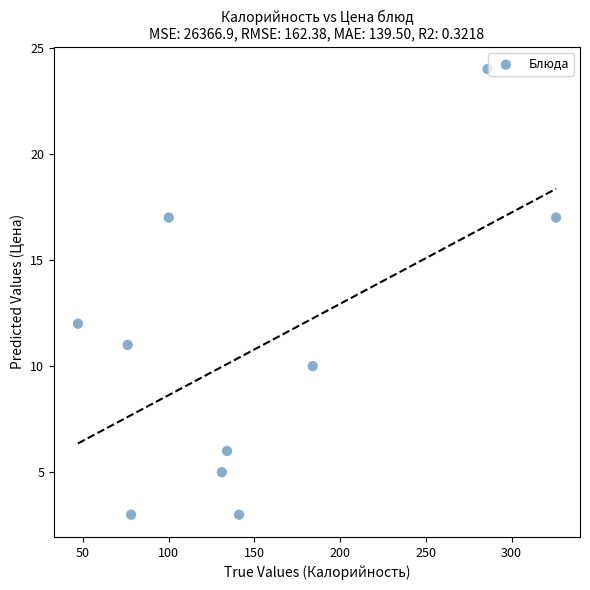

What is the average X value?

150